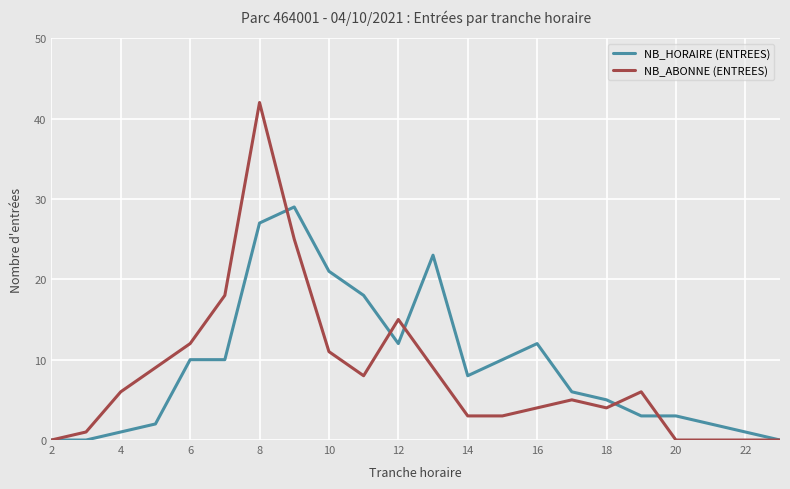

What is the maximum value shown in the chart?

42